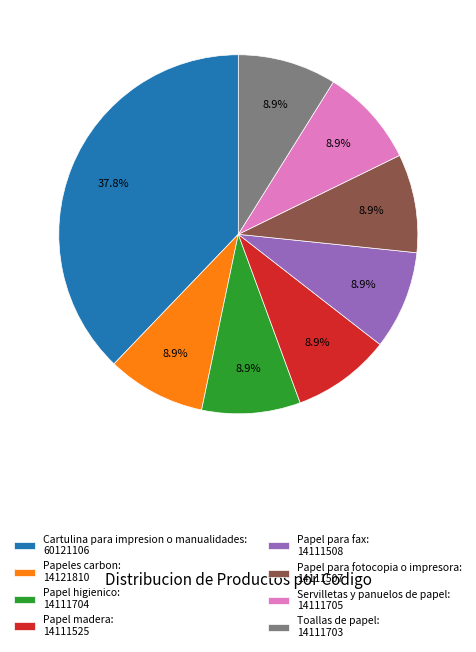

What percentage is the Papel madera slice, to the nearest percent?

9%